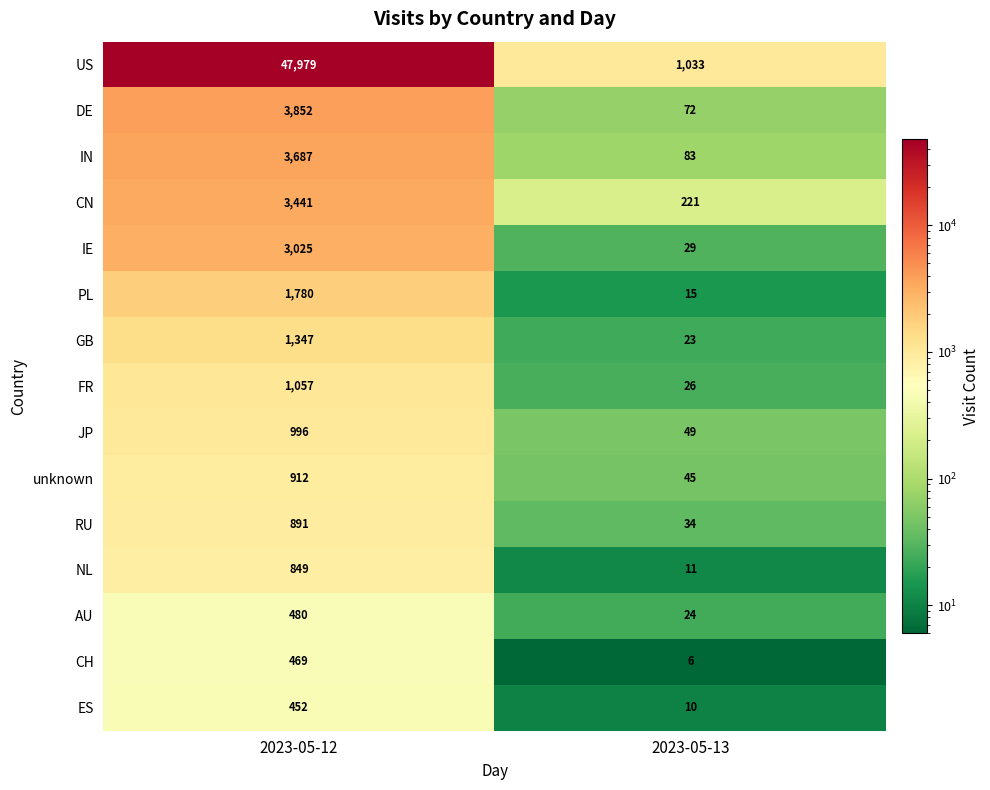

List the series in order of their peak value, highest first.

US, DE, IN, CN, IE, PL, GB, FR, JP, unknown, RU, NL, AU, CH, ES